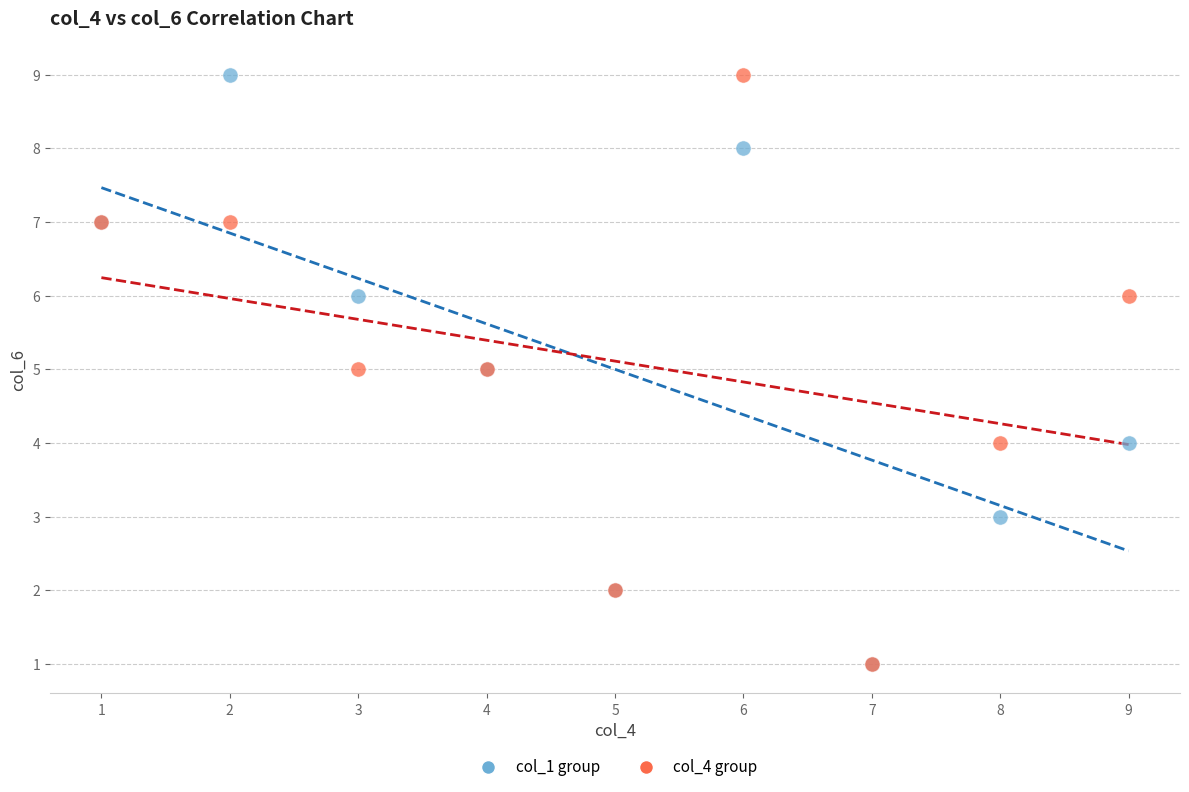

What are all the series names shown in the legend?

col_1 group, col_4 group